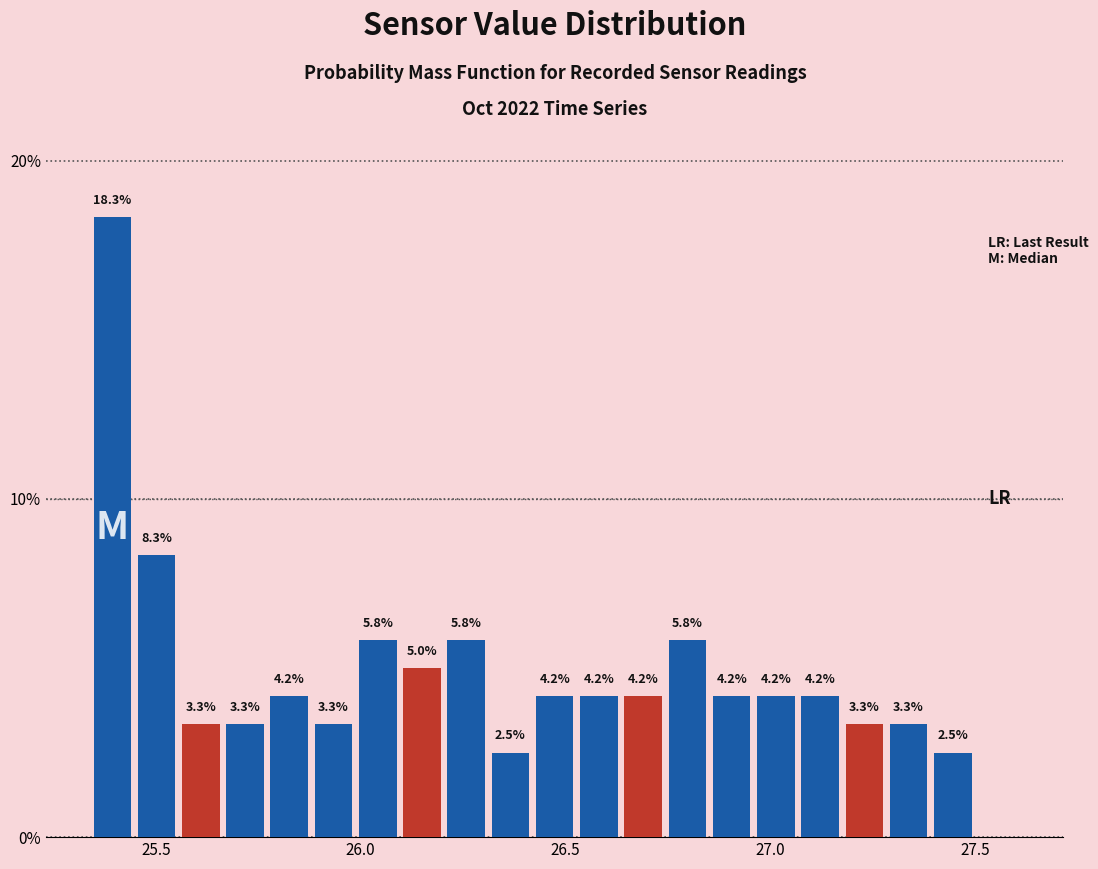

Read against the x-axis, roughly where is the centre of the tallest bar?

25.40